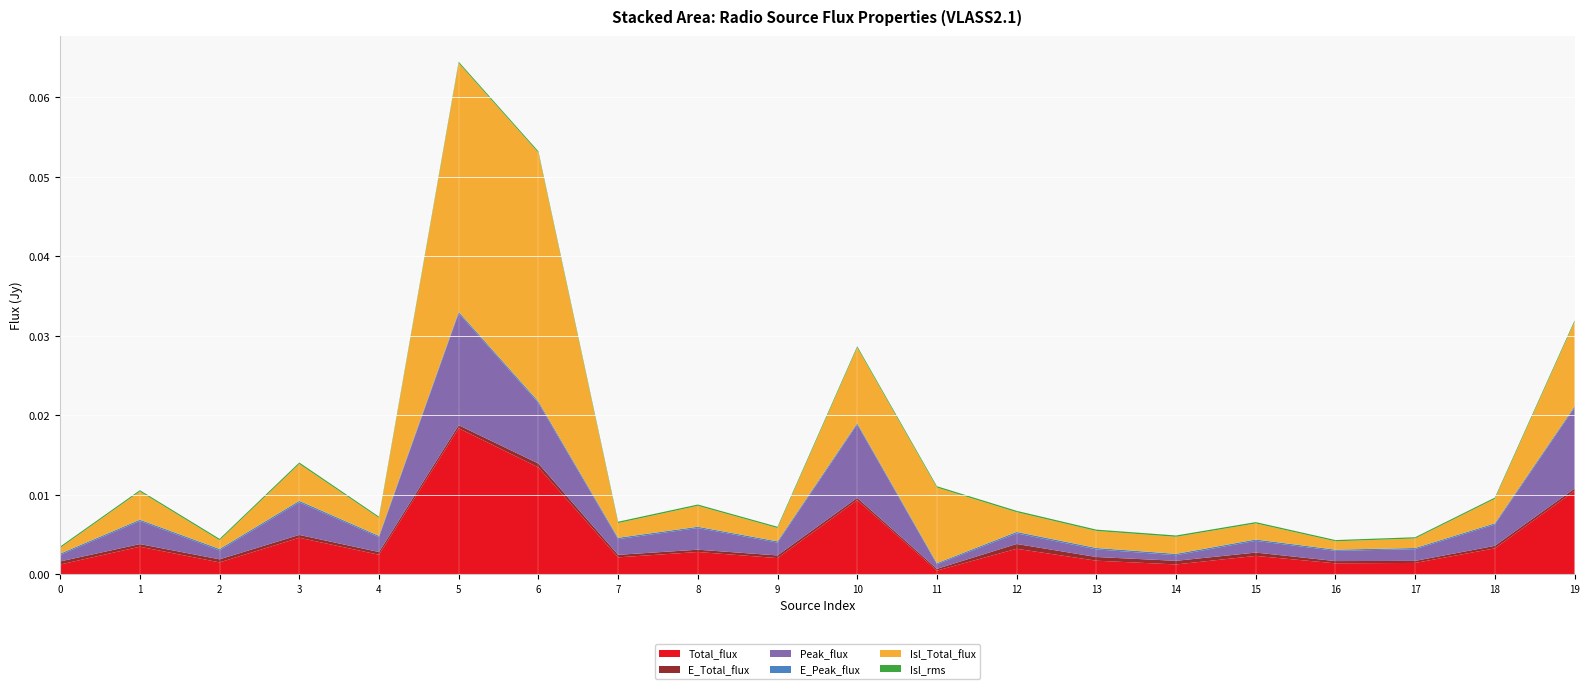

Reading left to right, what are all the values shown in this chart?

Total_flux: 0=0.0	1=0.0	2=0.0	3=0.0	4=0.0	5=0.0	6=0.0	7=0.0	8=0.0	9=0.0	10=0.0	11=0.0	12=0.0	13=0.0	14=0.0	15=0.0	16=0.0	17=0.0	18=0.0	19=0.0
E_Total_flux: 0=0.0	1=0.0	2=0.0	3=0.0	4=0.0	5=0.0	6=0.0	7=0.0	8=0.0	9=0.0	10=0.0	11=0.0	12=0.0	13=0.0	14=0.0	15=0.0	16=0.0	17=0.0	18=0.0	19=0.0
Peak_flux: 0=0.0	1=0.0	2=0.0	3=0.0	4=0.0	5=0.0	6=0.0	7=0.0	8=0.0	9=0.0	10=0.0	11=0.0	12=0.0	13=0.0	14=0.0	15=0.0	16=0.0	17=0.0	18=0.0	19=0.0
E_Peak_flux: 0=0.0	1=0.0	2=0.0	3=0.0	4=0.0	5=0.0	6=0.0	7=0.0	8=0.0	9=0.0	10=0.0	11=0.0	12=0.0	13=0.0	14=0.0	15=0.0	16=0.0	17=0.0	18=0.0	19=0.0
Isl_Total_flux: 0=0.0	1=0.0	2=0.0	3=0.0	4=0.0	5=0.0	6=0.0	7=0.0	8=0.0	9=0.0	10=0.0	11=0.0	12=0.0	13=0.0	14=0.0	15=0.0	16=0.0	17=0.0	18=0.0	19=0.0
Isl_rms: 0=0.0	1=0.0	2=0.0	3=0.0	4=0.0	5=0.0	6=0.0	7=0.0	8=0.0	9=0.0	10=0.0	11=0.0	12=0.0	13=0.0	14=0.0	15=0.0	16=0.0	17=0.0	18=0.0	19=0.0